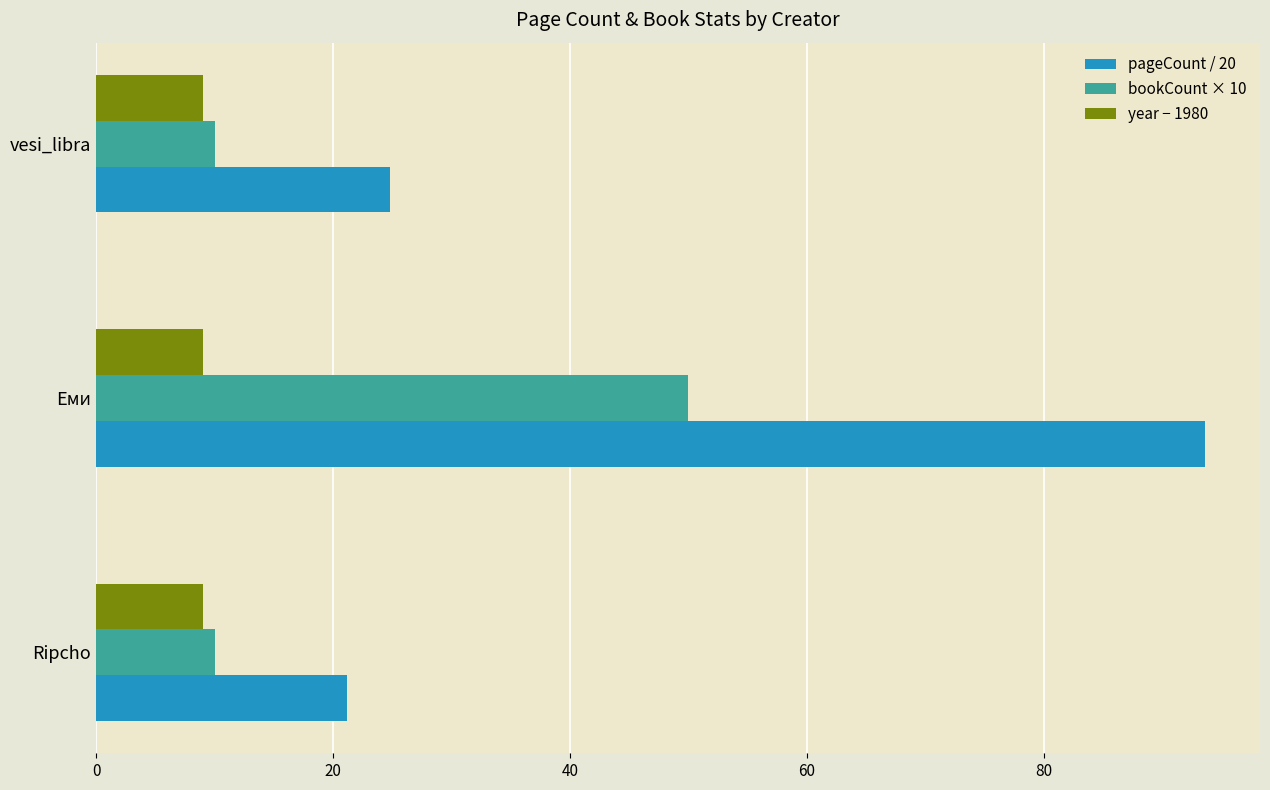

At which label is pageCount / 20 closest to 57?

vesi_libra